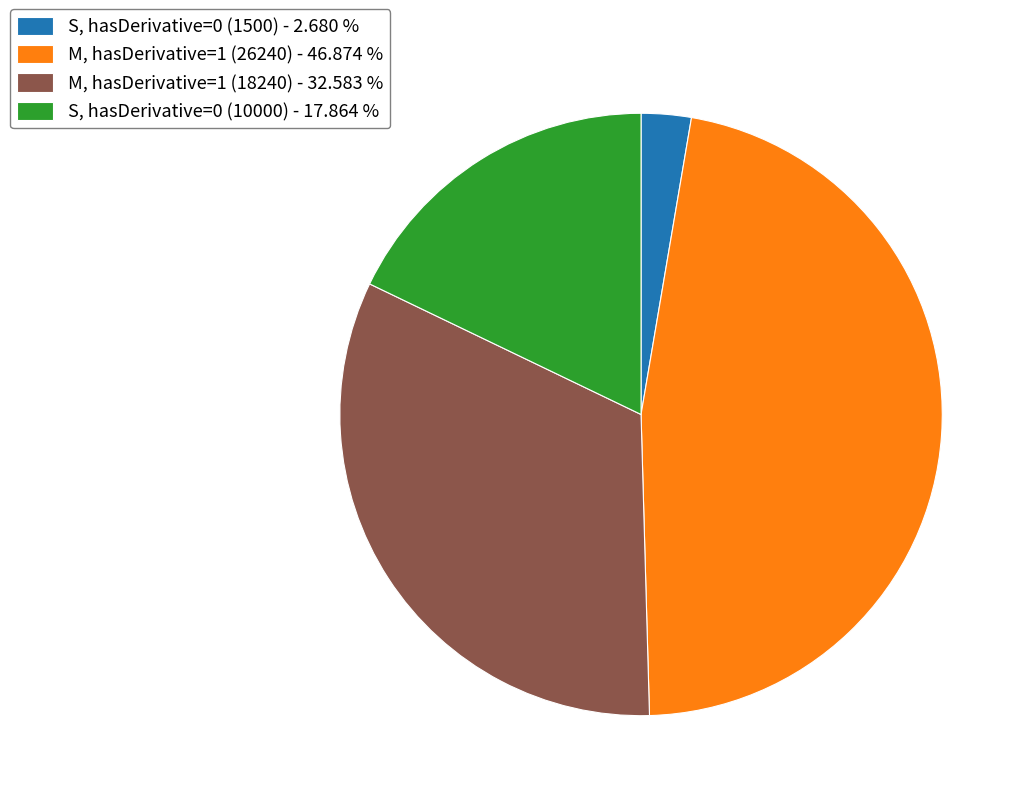

Do S, hasDerivative=0 (10000) - 17.864 % and S, hasDerivative=0 (1500) - 2.680 % together represent more than half of the pie?

No